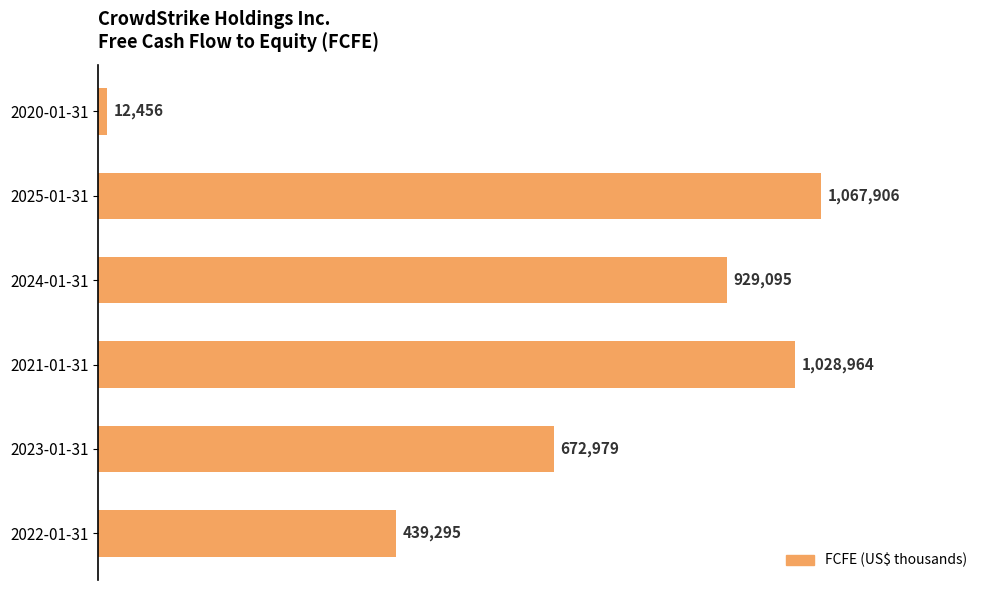

Does the chart contain any negative values?

No